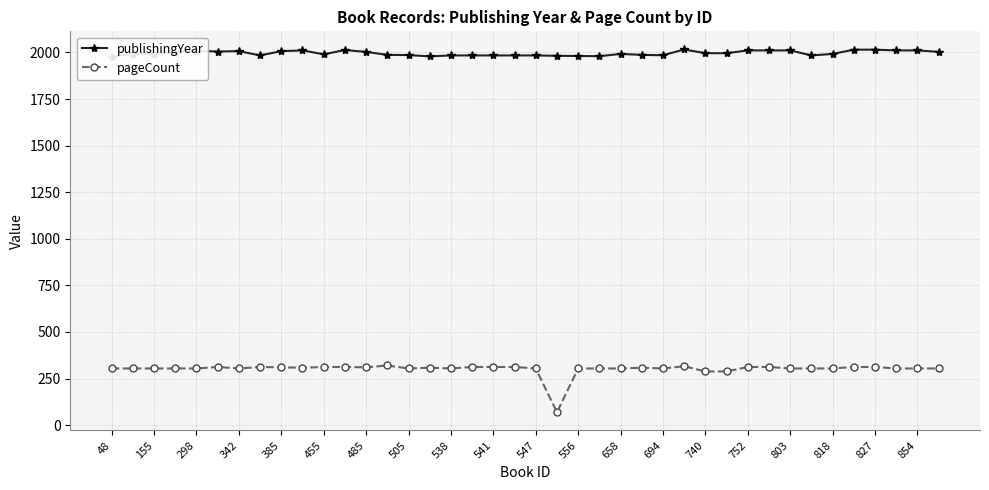

What is the maximum value for pageCount?

320